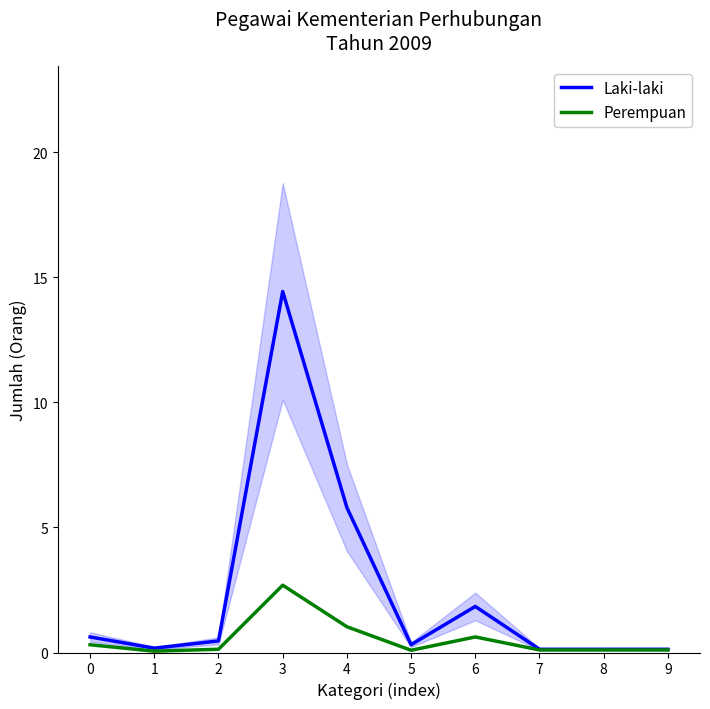

Is the value of Laki-laki at 0 greater than the value of Perempuan at 9?

Yes